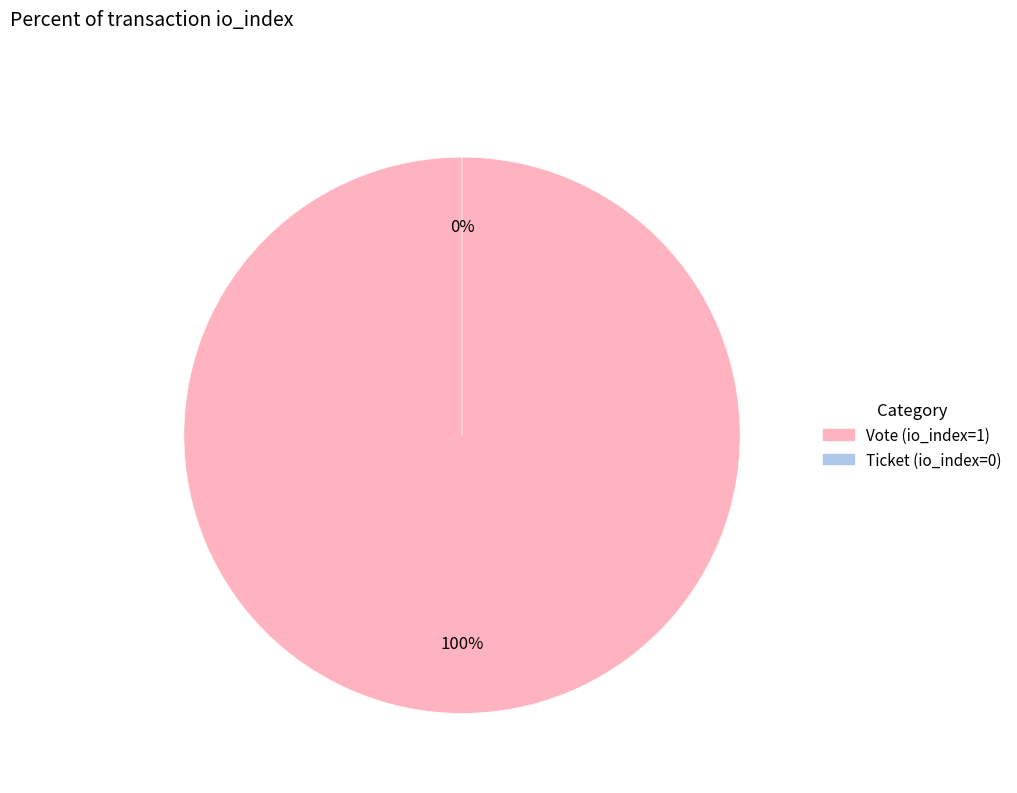

Do Ticket (io_index=0) and Vote (io_index=1) together represent more than half of the pie?

Yes